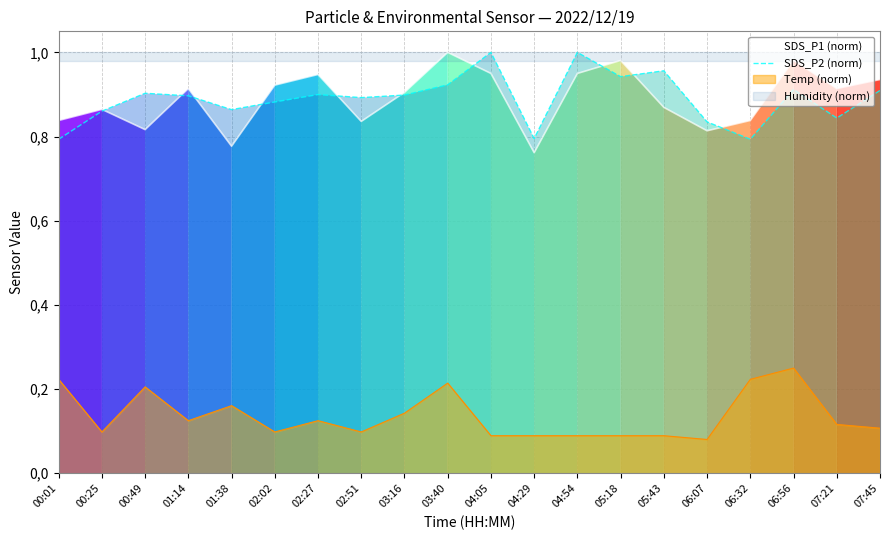

The value of SDS_P2 (norm) at 02:51 is 0.4. True or false?

False